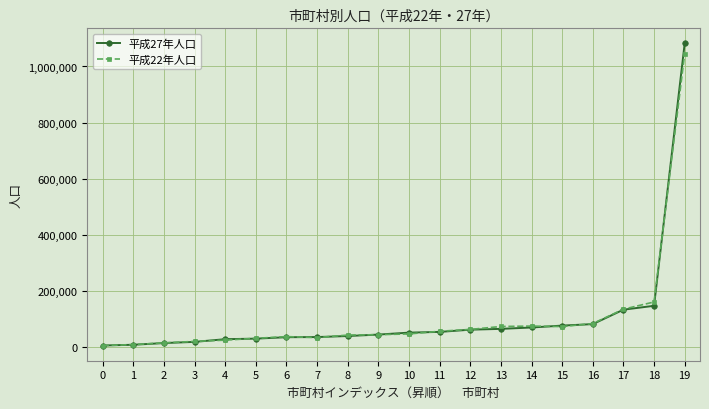

Which series has the largest range (max minus min)?

平成27年人口